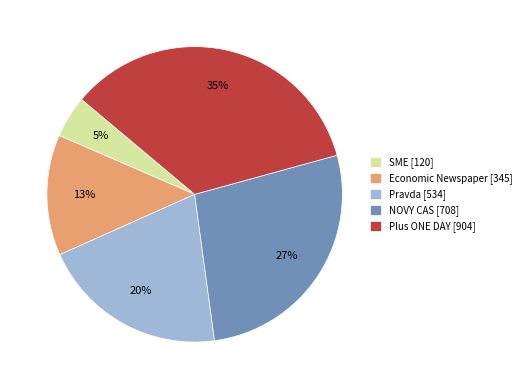

Rank the categories by value from lowest to highest.

SME, Economic Newspaper, Pravda, NOVY CAS, Plus ONE DAY